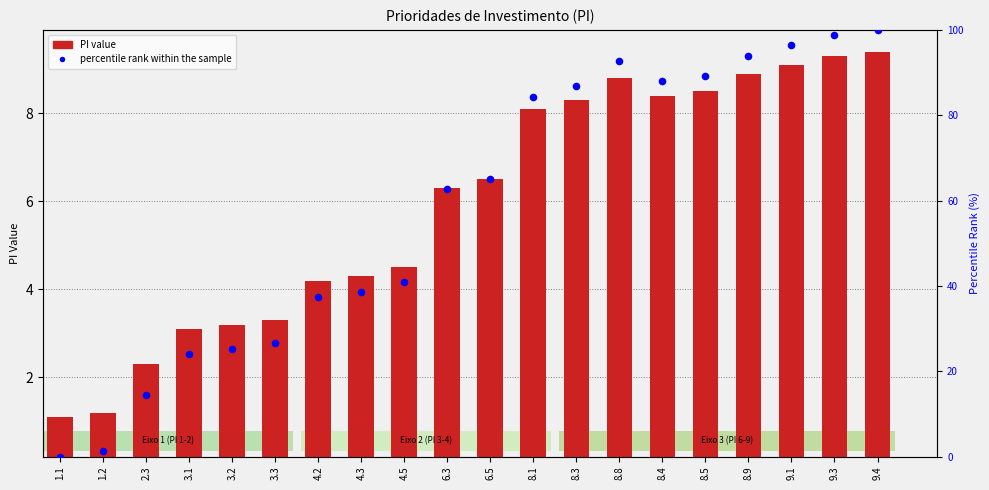

At how many categories does at least one series exceed 8?

18